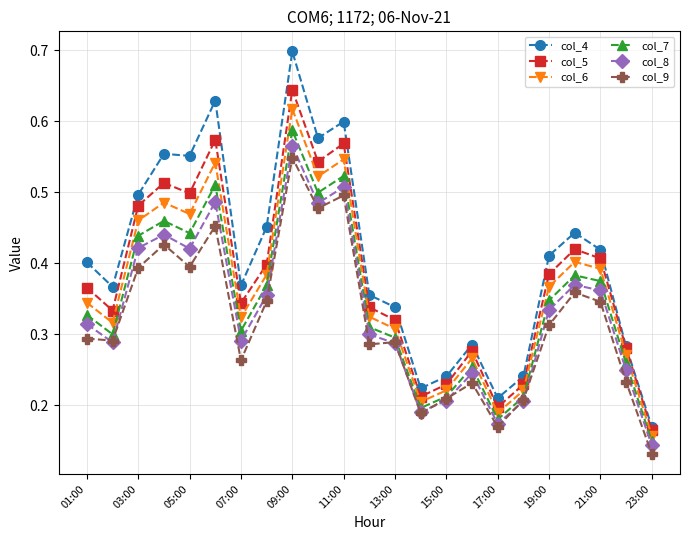

True or false: col_7 and col_5 cross at least once.

False